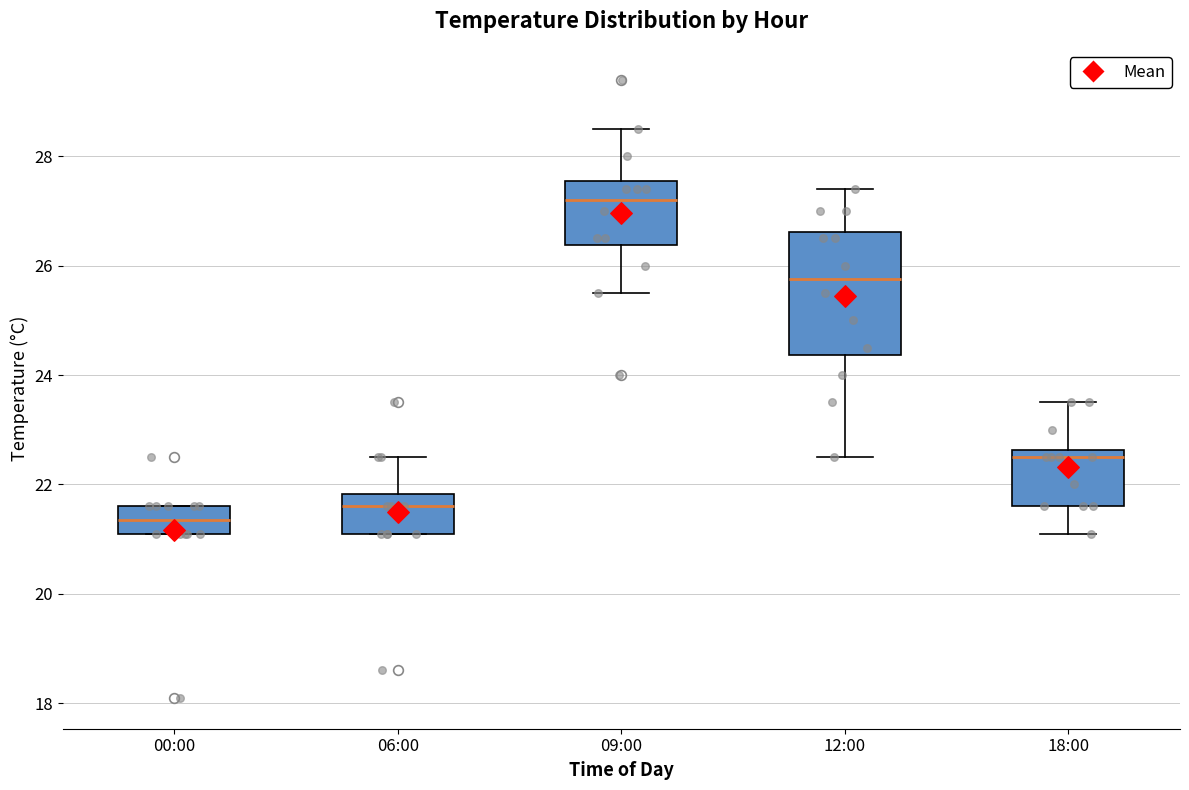

Where does the upper whisker of the box for 18:00 end on the y-axis? The values are not printed on the chart, so give them approximately, as read against the axis.

23.6